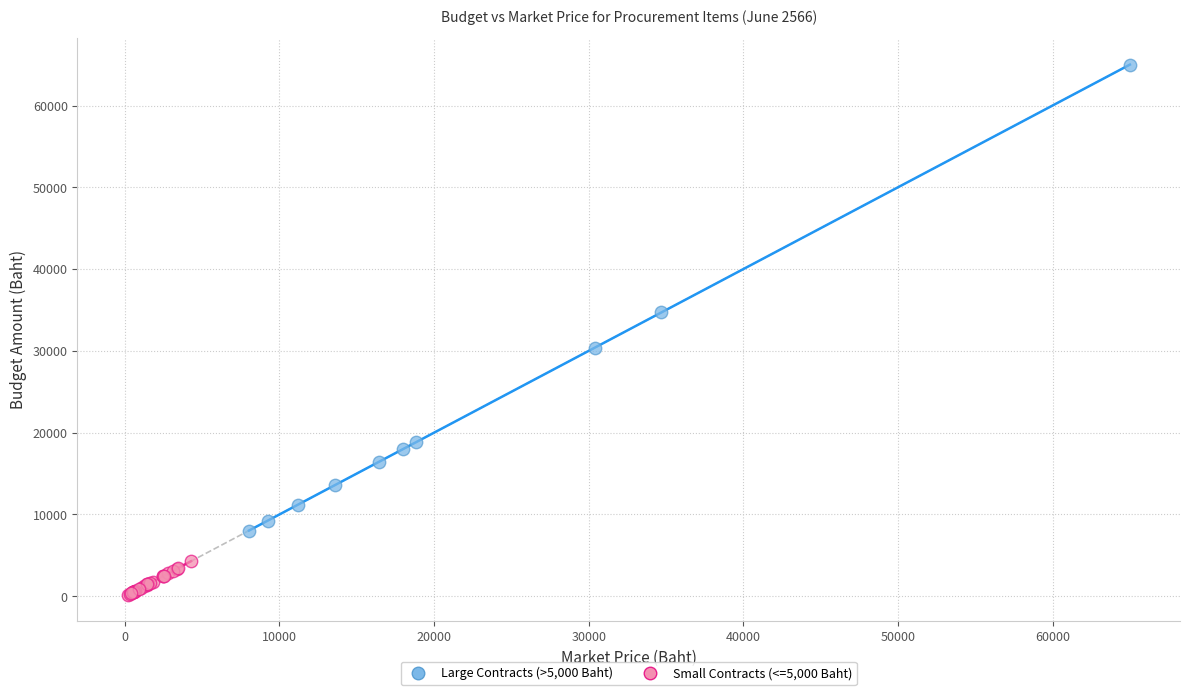

Which series reaches the minimum Y coordinate?

Small Contracts (<=5,000 Baht)